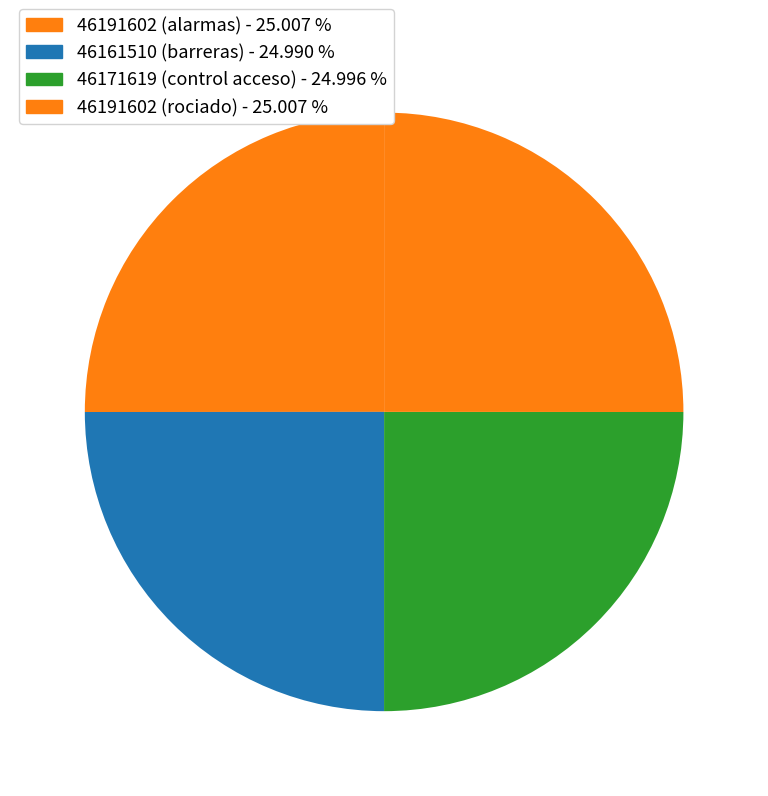

Is it true that 46191602 (alarmas) is 18% of the pie?

False